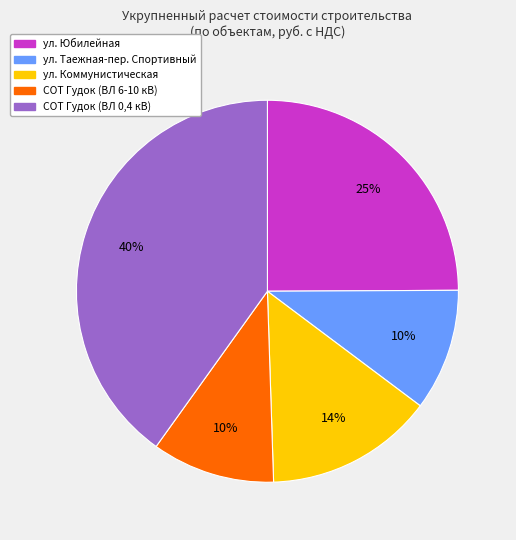

How many slices are in this pie chart?

5